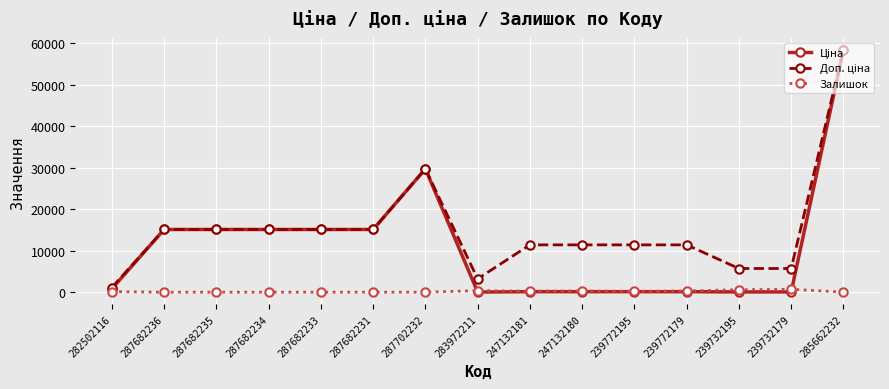

The Залишок series shows 0.0 at 287682235. True or false?

True